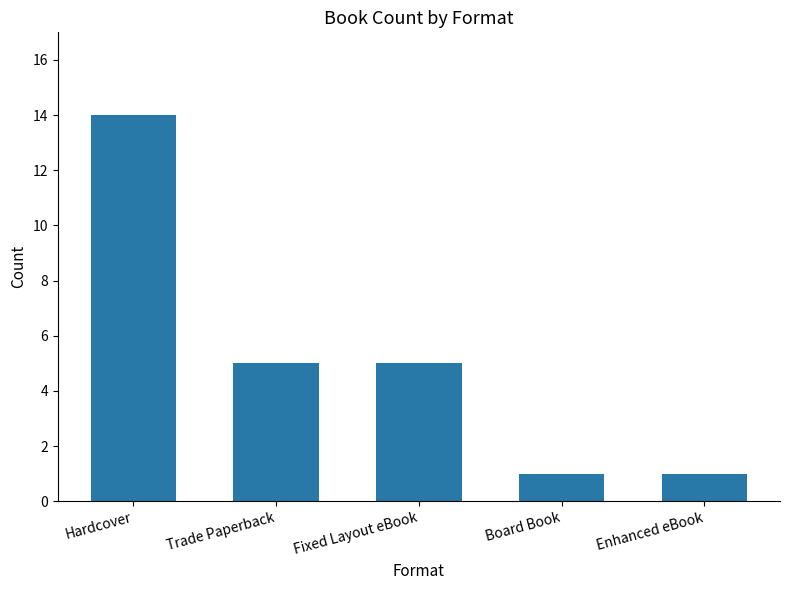

What is the ratio of the value at Hardcover to the value at Trade Paperback?

2.8